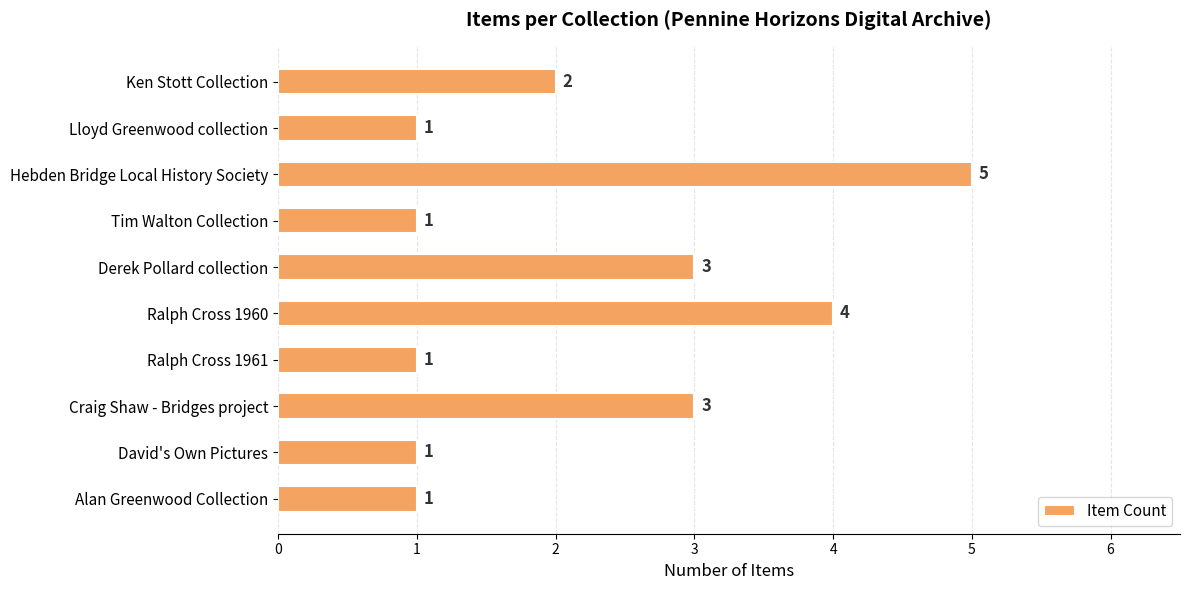

Count the values in the range 1 to 3.

8